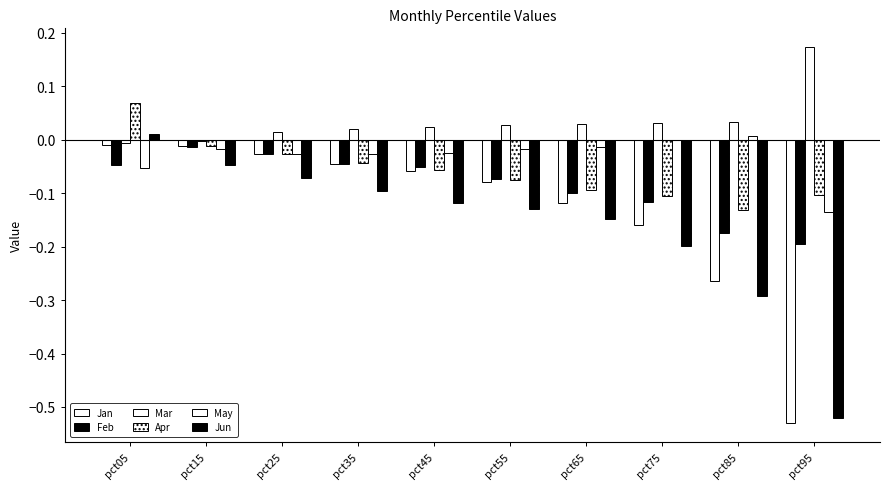

Are the bars horizontal?

No